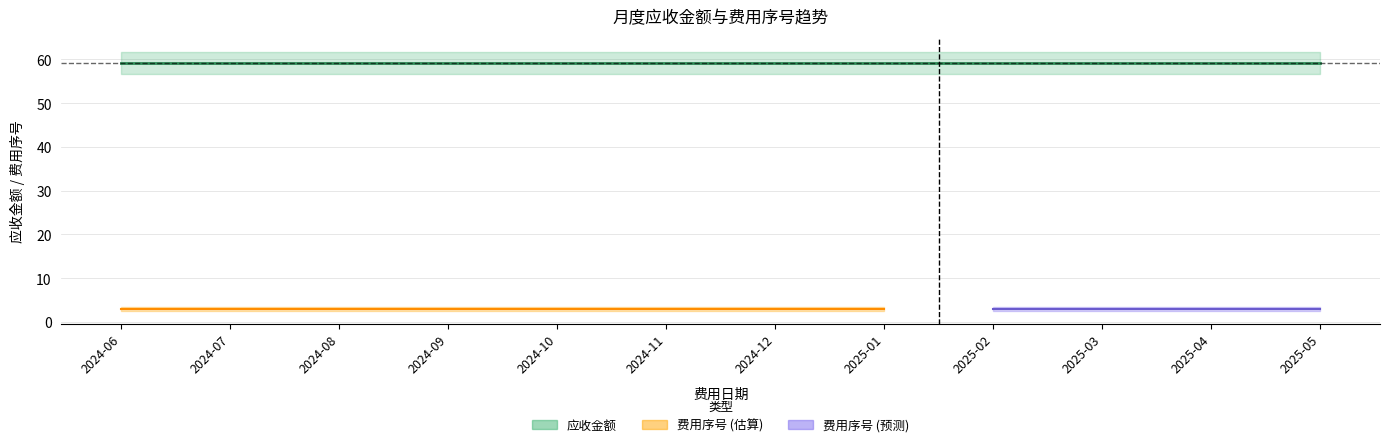

At which category is the sum across all series the highest?

2024-06